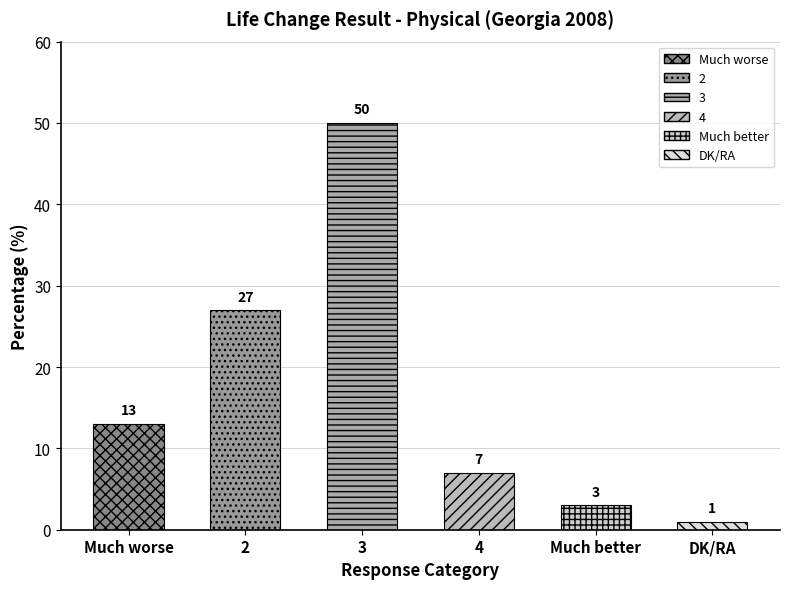

Reading left to right, what are all the values shown in this chart?

13	27	50	7	3	1